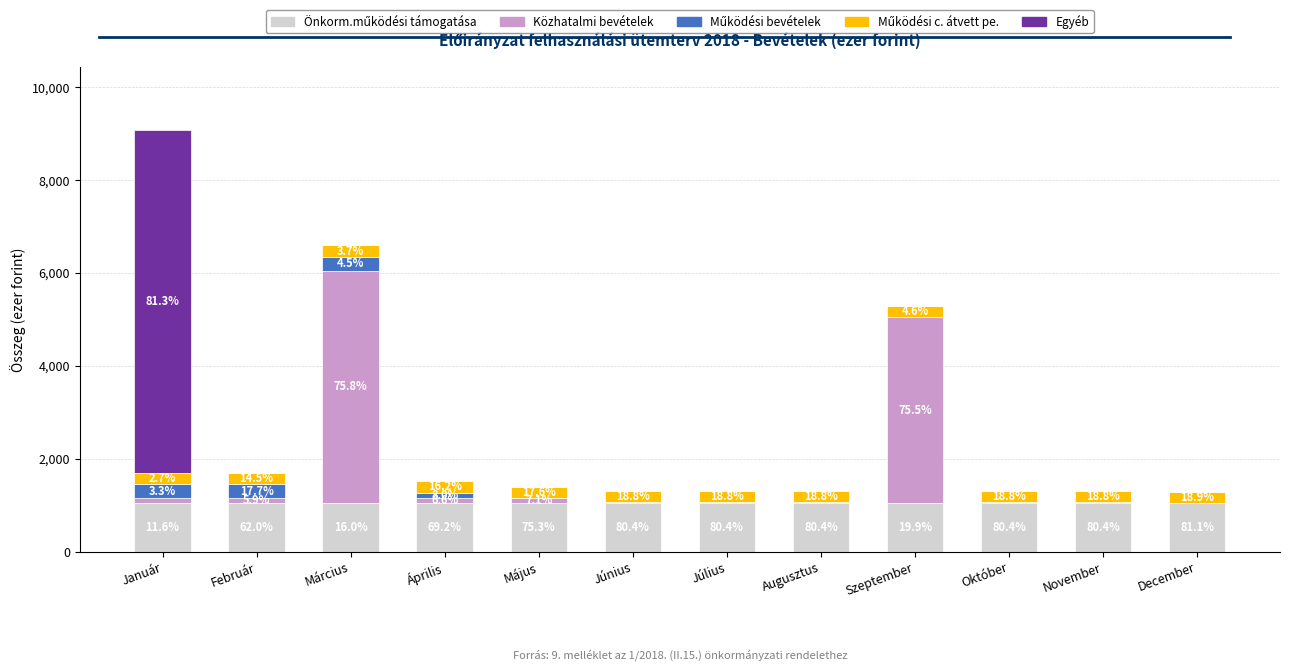

Does the chart contain stacked bars?

Yes